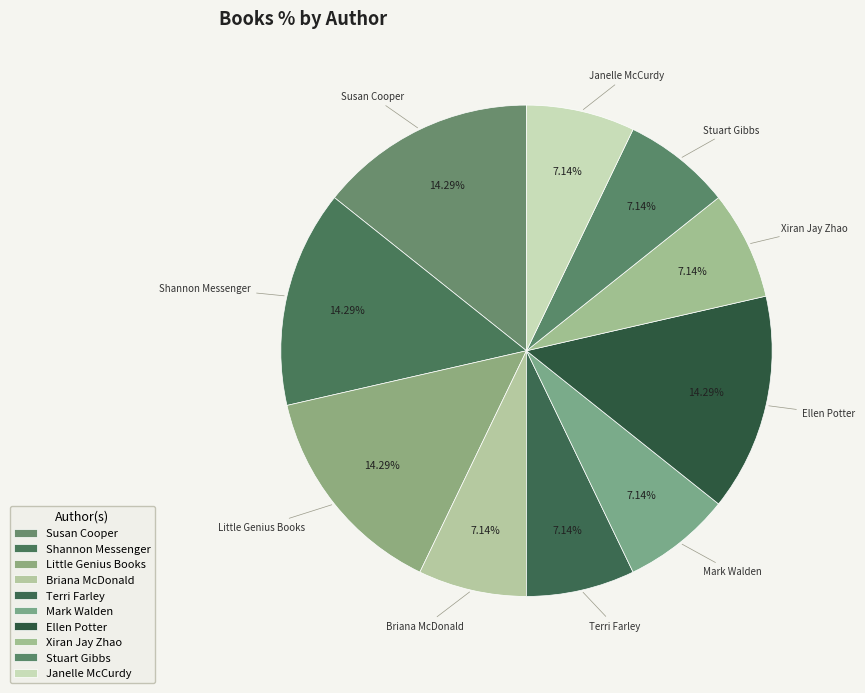

Count the number of slices in the pie.

10